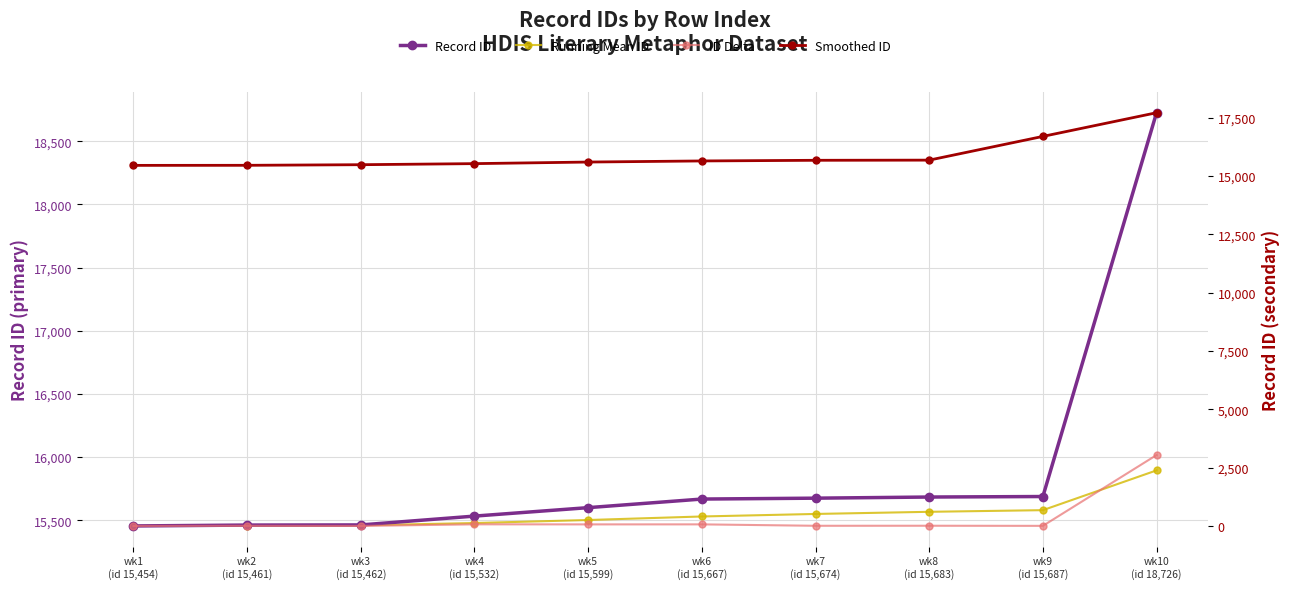

Reading left to right, list all the values displayed in this chart.

Record ID: 15454	15461	15462	15532	15599	15667	15674	15683	15687	18726
Running Mean ID: 15454	15457	15459	15477	15501	15529	15549	15566	15579	15894
ID Delta: 0	7	1	70	67	68	7	9	4	3039
Smoothed ID: 15456	15459	15485	15531	15599	15646	15674	15681	16698	17713